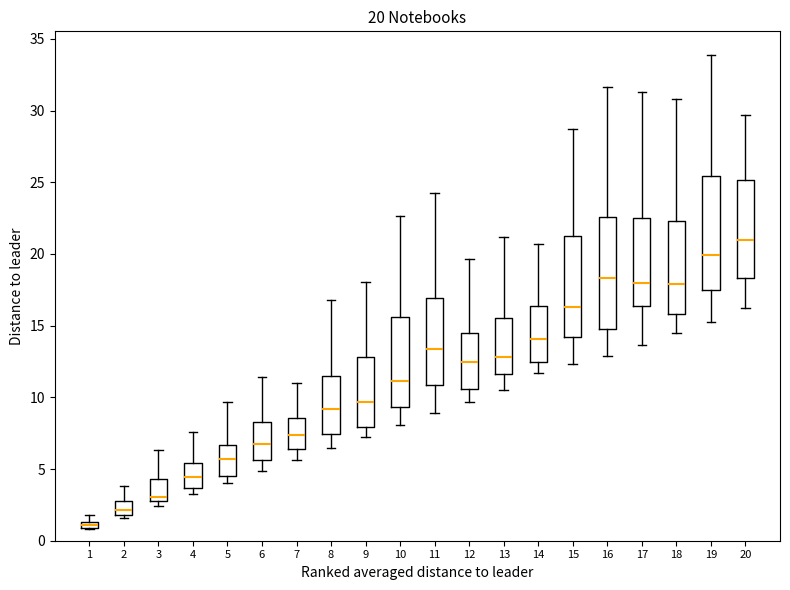

Which box has the highest median line?

20